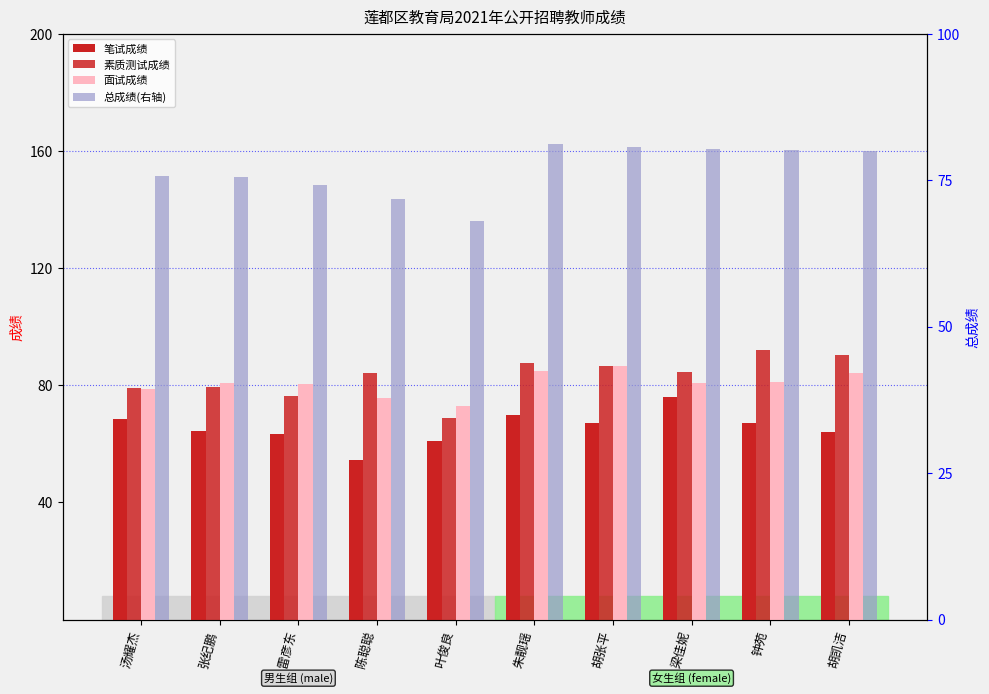

What is the label of the 5th bar from the right?

朱靓瑶